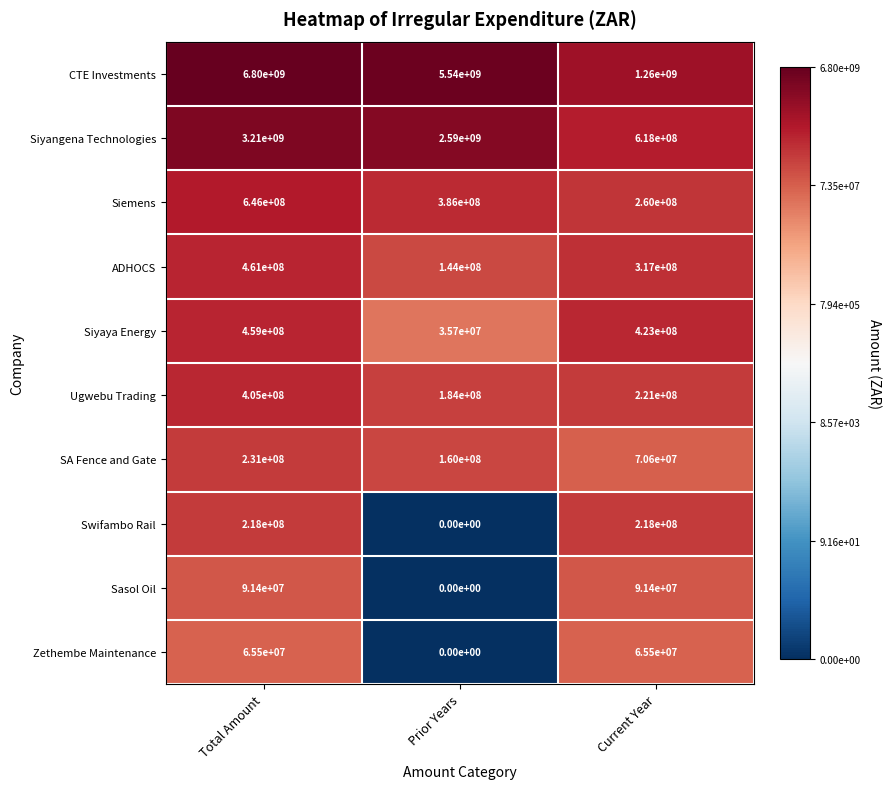

Is it true that CTE Investments equals 11125605230 at Total Amount?

False